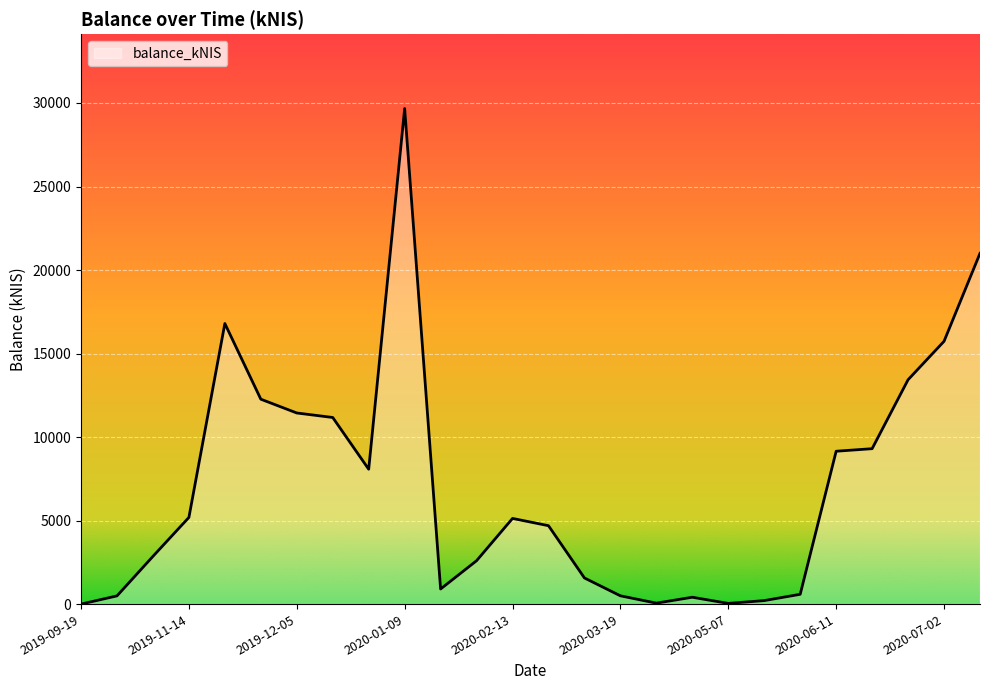

What is the maximum value shown in the chart?

29670.5